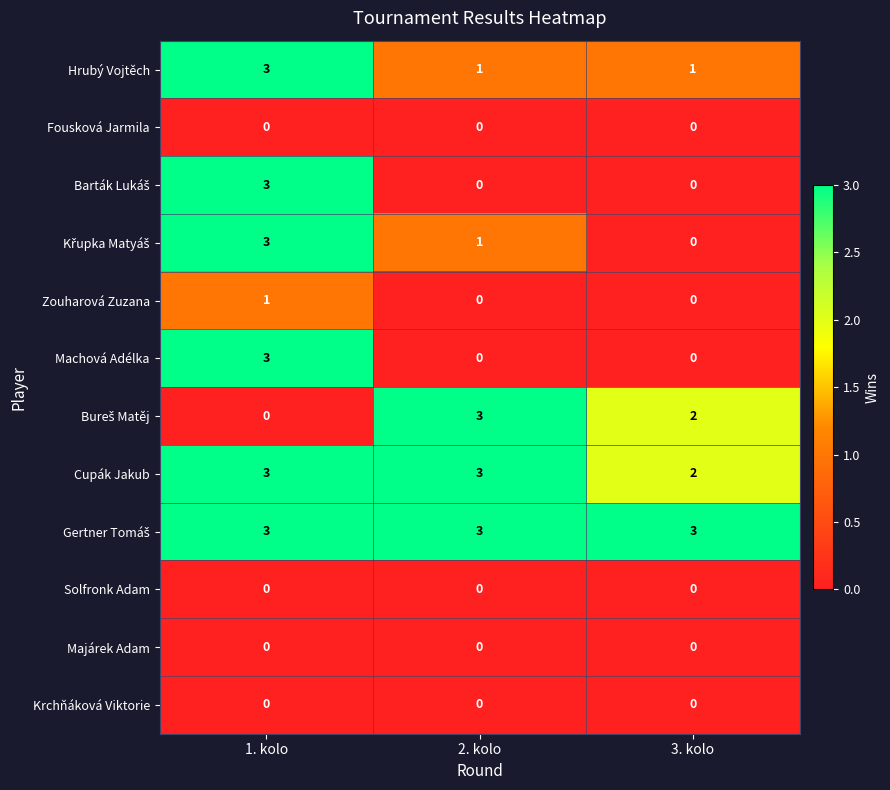

Where is Cupák Jakub nearest to the value 2?

3. kolo